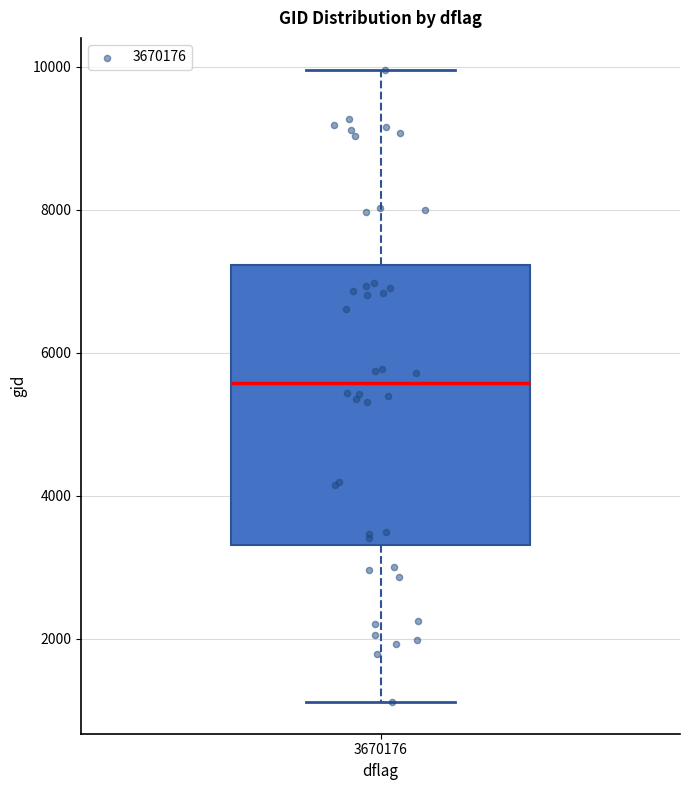

Where is the upper edge of the box at x = 3670176 on the y-axis? The values are not printed on the chart, so give them approximately, as read against the axis.

7200